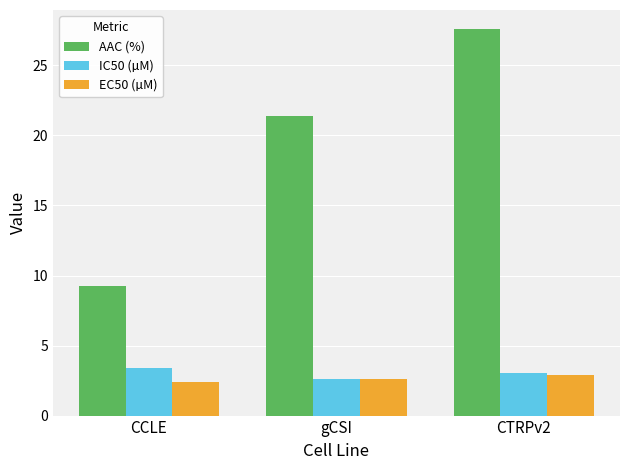

At which category is the sum across all series the highest?

CTRPv2